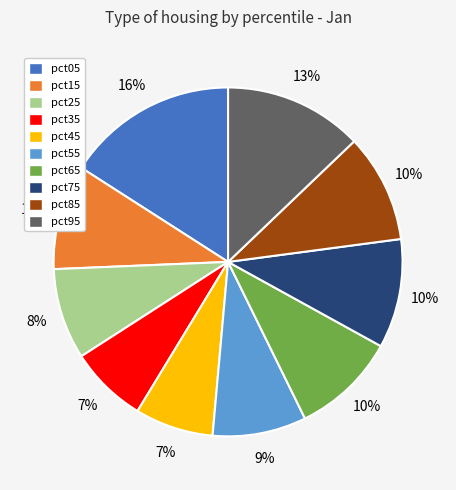

True or false: pct65 accounts for 10% of the total.

True